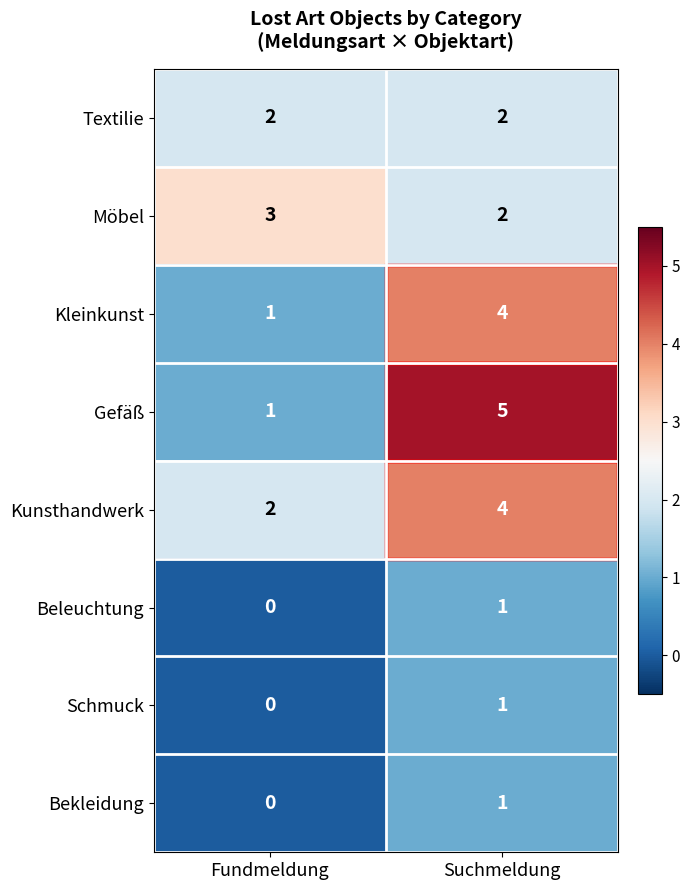

The Bekleidung series shows 0 at Fundmeldung. True or false?

True